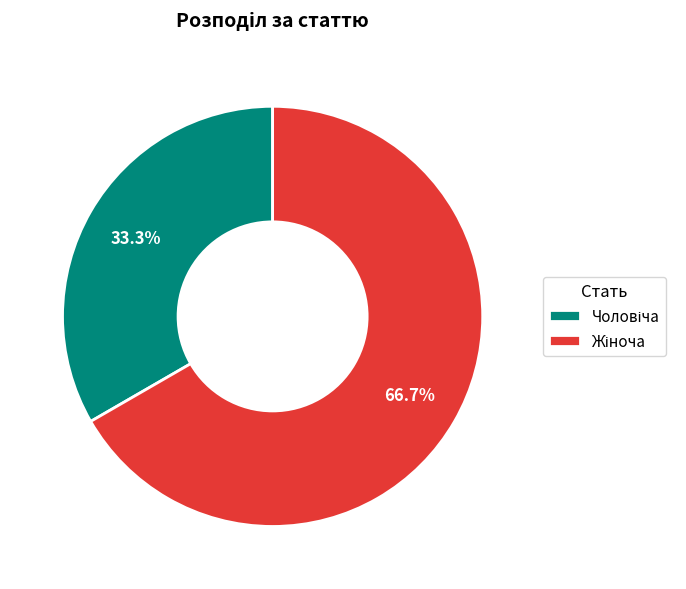

Is there a majority slice in this chart?

Yes